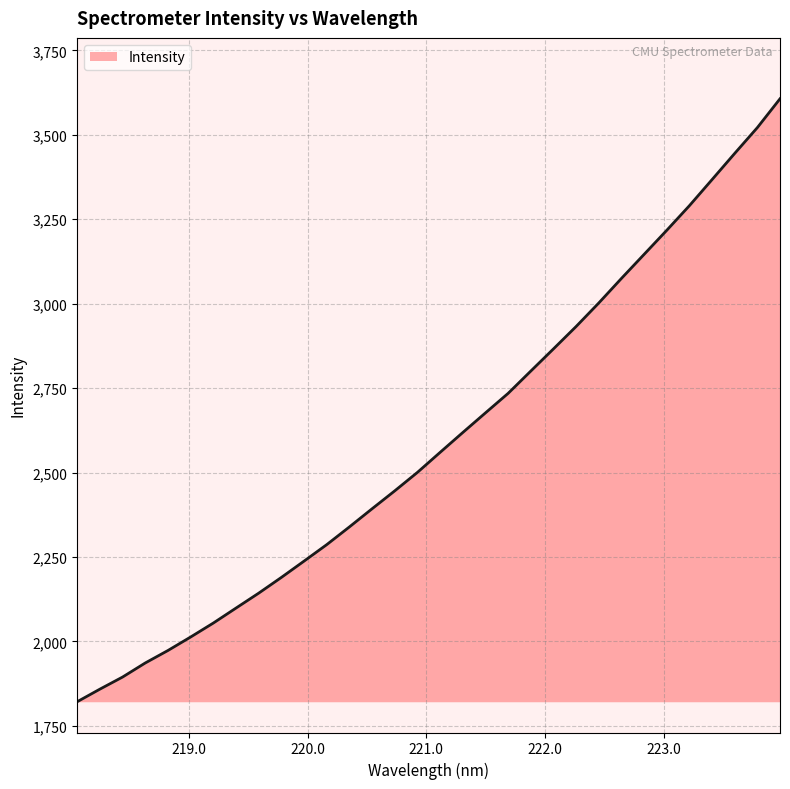

What is the sum of all values?

83043.1